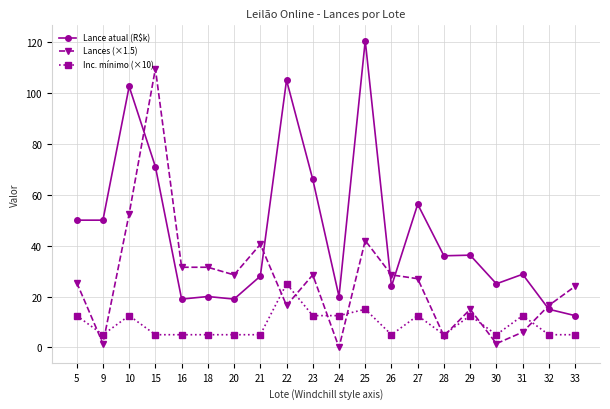

After their last crossing, which series has the higher values: Lances (×1.5) or Inc. mínimo (×10)?

Lances (×1.5)